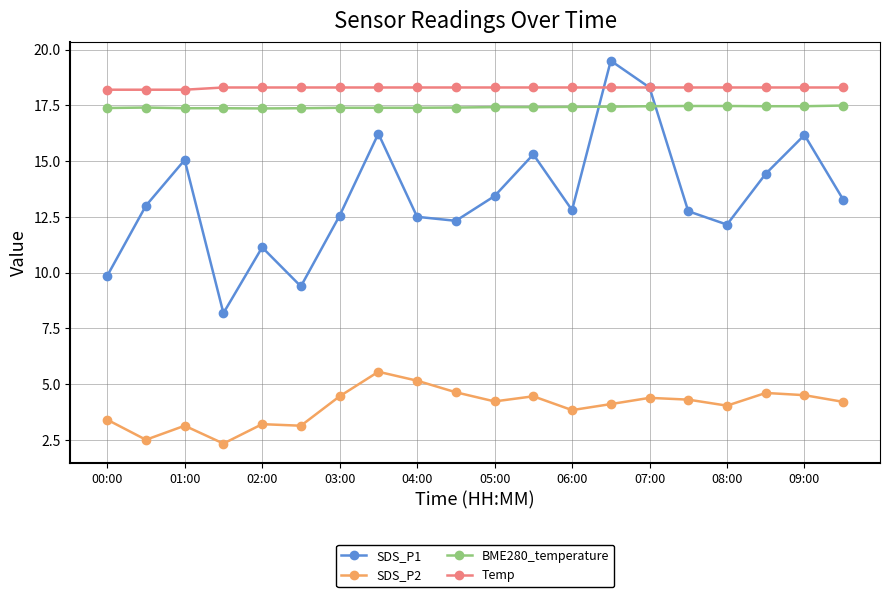

What is the maximum value shown in the chart?

19.5